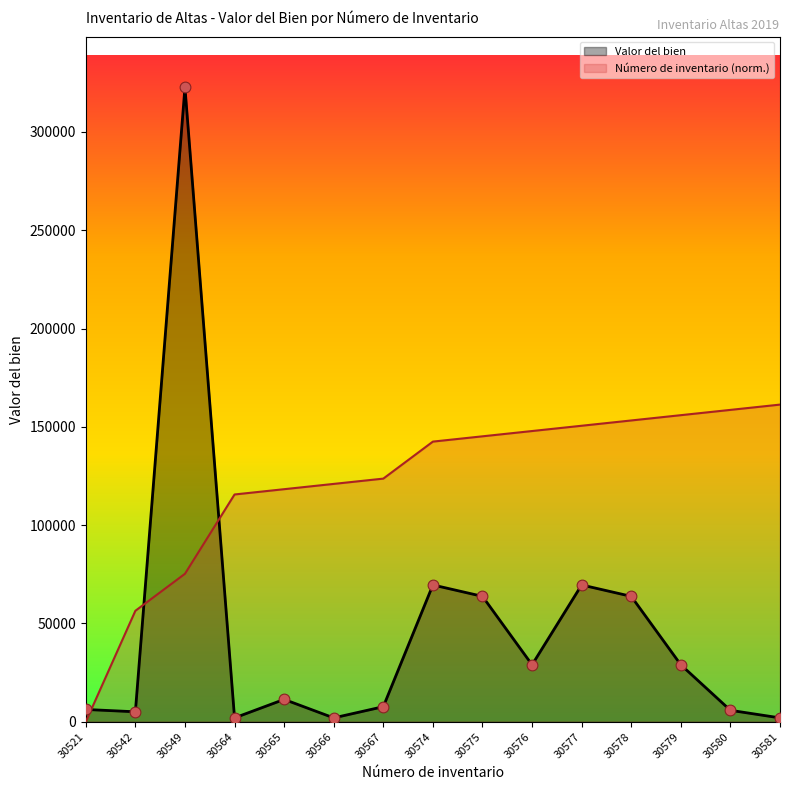

What are all the series names shown in the legend?

Valor del bien, Número de inventario (norm.)